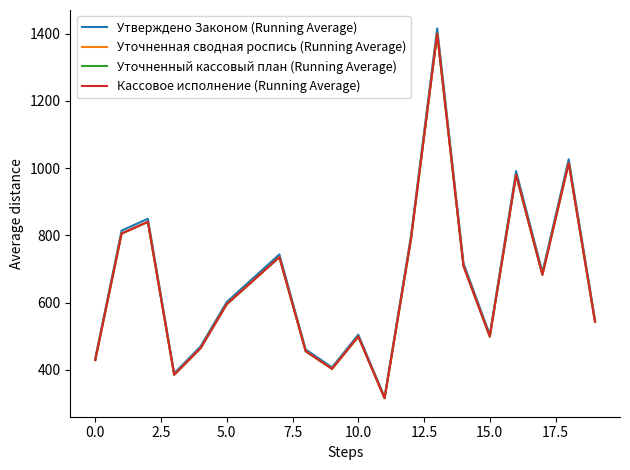

Is this an area chart (filled region under the line)?

No